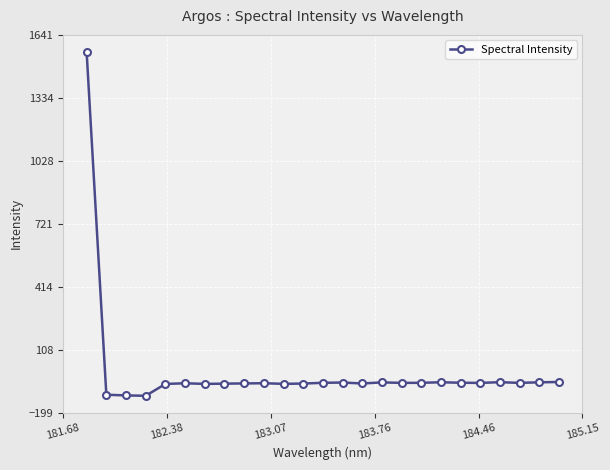

How many values are below -52?

15